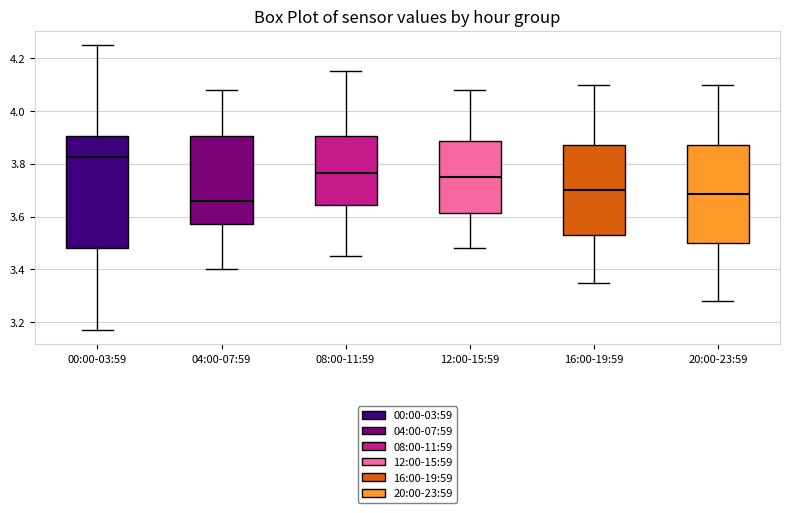

Reading left to right, transcribe this box plot: for each box, give where its median line is, the range the box spans, and where its two whiskers end, as read against the y-axis. The values are not printed on the chart, so give them approximately, as read against the axis.

00:00-03:59: median 3.82, box 3.48 to 3.90, whiskers 3.18 to 4.26
04:00-07:59: median 3.66, box 3.58 to 3.90, whiskers 3.40 to 4.08
08:00-11:59: median 3.76, box 3.64 to 3.90, whiskers 3.46 to 4.16
12:00-15:59: median 3.76, box 3.62 to 3.88, whiskers 3.48 to 4.08
16:00-19:59: median 3.70, box 3.54 to 3.88, whiskers 3.36 to 4.10
20:00-23:59: median 3.68, box 3.50 to 3.88, whiskers 3.28 to 4.10